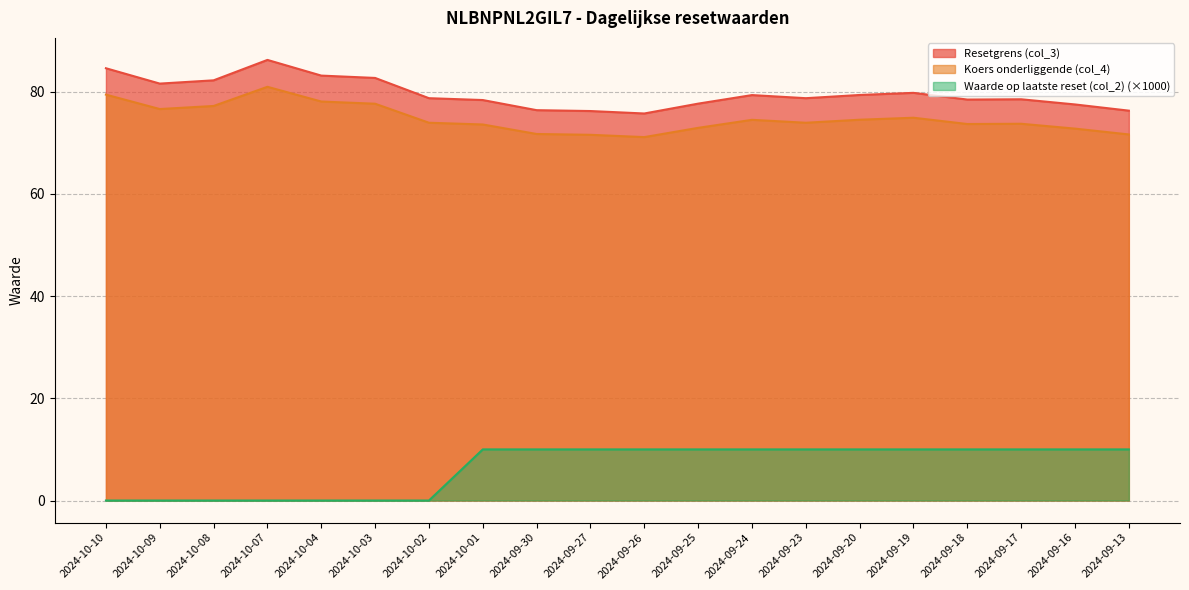

What is the difference between the maximum and second lowest values in the Waarde op laatste reset (col_2) series?

10.0